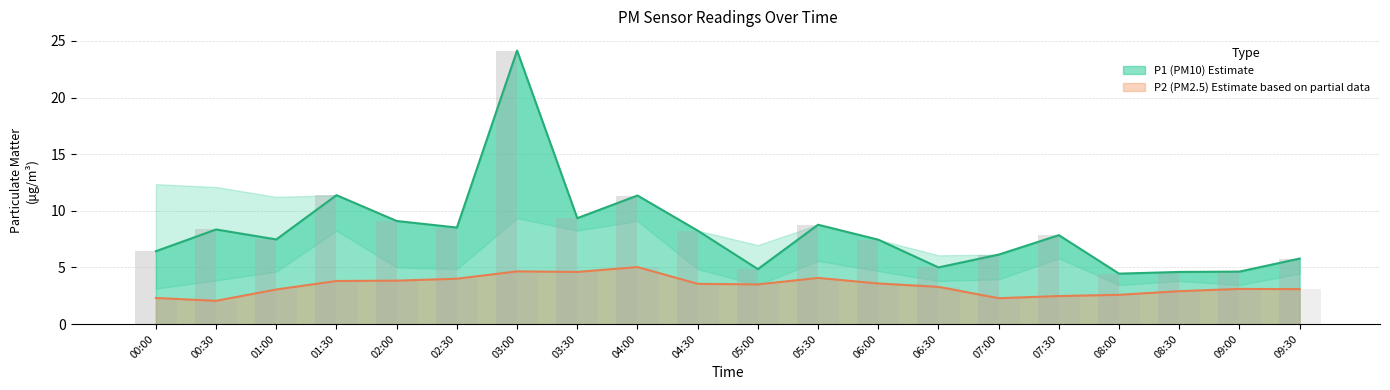

What is the label of the 15th bar from the left?

07:00